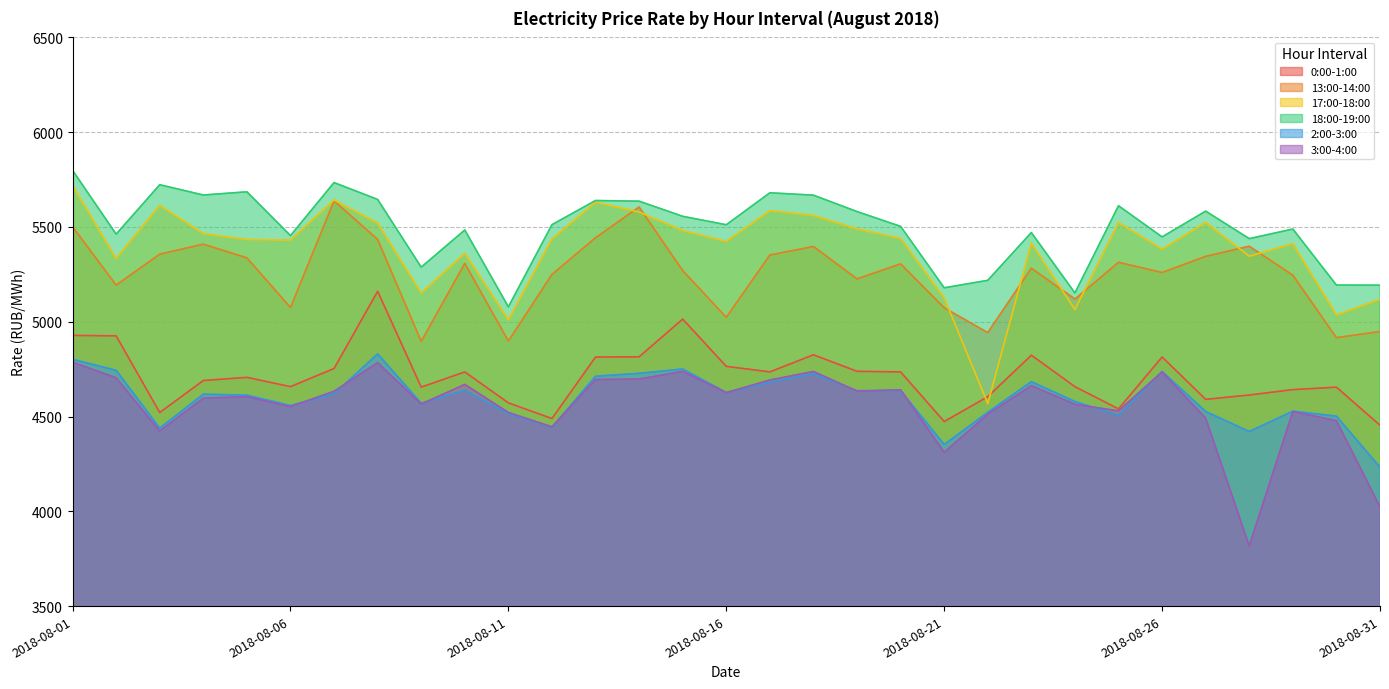

Reading left to right, transcribe all the data shown in this chart.

0:00-1:00: 2018-08-01=4928.1	2018-08-02=4925.5	2018-08-03=4521.1	2018-08-04=4690.0	2018-08-05=4706.6	2018-08-06=4657.6	2018-08-07=4753.3	2018-08-08=5160.6	2018-08-09=4655.1	2018-08-10=4735.2	2018-08-11=4572.0	2018-08-12=4489.3	2018-08-13=4813.9	2018-08-14=4815.0	2018-08-15=5013.9	2018-08-16=4764.6	2018-08-17=4735.5	2018-08-18=4825.7	2018-08-19=4738.5	2018-08-20=4735.3	2018-08-21=4473.5	2018-08-22=4604.6	2018-08-23=4823.5	2018-08-24=4657.5	2018-08-25=4540.1	2018-08-26=4814.1	2018-08-27=4590.6	2018-08-28=4613.5	2018-08-29=4642.0	2018-08-30=4654.8	2018-08-31=4454.1
13:00-14:00: 2018-08-01=5500.9	2018-08-02=5193.3	2018-08-03=5356.6	2018-08-04=5409.2	2018-08-05=5337.1	2018-08-06=5075.0	2018-08-07=5637.6	2018-08-08=5434.4	2018-08-09=4896.6	2018-08-10=5307.9	2018-08-11=4898.2	2018-08-12=5249.5	2018-08-13=5443.2	2018-08-14=5605.2	2018-08-15=5269.9	2018-08-16=5023.2	2018-08-17=5352.1	2018-08-18=5397.0	2018-08-19=5226.1	2018-08-20=5305.6	2018-08-21=5073.6	2018-08-22=4942.7	2018-08-23=5282.4	2018-08-24=5119.6	2018-08-25=5313.6	2018-08-26=5259.7	2018-08-27=5345.0	2018-08-28=5398.4	2018-08-29=5245.7	2018-08-30=4916.0	2018-08-31=4948.5
17:00-18:00: 2018-08-01=5717.7	2018-08-02=5334.0	2018-08-03=5613.6	2018-08-04=5464.7	2018-08-05=5433.8	2018-08-06=5430.5	2018-08-07=5642.6	2018-08-08=5520.9	2018-08-09=5151.3	2018-08-10=5360.9	2018-08-11=5010.6	2018-08-12=5436.8	2018-08-13=5630.6	2018-08-14=5578.8	2018-08-15=5481.3	2018-08-16=5423.4	2018-08-17=5586.1	2018-08-18=5560.9	2018-08-19=5489.7	2018-08-20=5439.5	2018-08-21=5125.4	2018-08-22=4568.1	2018-08-23=5414.4	2018-08-24=5064.6	2018-08-25=5523.4	2018-08-26=5382.9	2018-08-27=5523.9	2018-08-28=5345.6	2018-08-29=5411.9	2018-08-30=5036.3	2018-08-31=5117.7
18:00-19:00: 2018-08-01=5798.5	2018-08-02=5462.0	2018-08-03=5722.8	2018-08-04=5668.5	2018-08-05=5685.4	2018-08-06=5454.5	2018-08-07=5734.1	2018-08-08=5645.1	2018-08-09=5287.8	2018-08-10=5484.0	2018-08-11=5078.5	2018-08-12=5512.0	2018-08-13=5639.5	2018-08-14=5636.1	2018-08-15=5556.1	2018-08-16=5511.7	2018-08-17=5680.3	2018-08-18=5667.8	2018-08-19=5581.1	2018-08-20=5503.1	2018-08-21=5179.2	2018-08-22=5218.4	2018-08-23=5470.5	2018-08-24=5151.7	2018-08-25=5611.9	2018-08-26=5447.4	2018-08-27=5583.4	2018-08-28=5438.4	2018-08-29=5489.0	2018-08-30=5193.4	2018-08-31=5192.8
2:00-3:00: 2018-08-01=4801.8	2018-08-02=4743.9	2018-08-03=4438.8	2018-08-04=4617.9	2018-08-05=4612.9	2018-08-06=4558.0	2018-08-07=4619.3	2018-08-08=4830.6	2018-08-09=4570.0	2018-08-10=4638.9	2018-08-11=4515.2	2018-08-12=4442.9	2018-08-13=4712.7	2018-08-14=4727.9	2018-08-15=4750.7	2018-08-16=4626.9	2018-08-17=4681.2	2018-08-18=4725.5	2018-08-19=4636.5	2018-08-20=4636.6	2018-08-21=4352.3	2018-08-22=4522.2	2018-08-23=4683.9	2018-08-24=4579.2	2018-08-25=4505.9	2018-08-26=4737.8	2018-08-27=4526.6	2018-08-28=4420.8	2018-08-29=4528.2	2018-08-30=4501.9	2018-08-31=4233.0
3:00-4:00: 2018-08-01=4786.4	2018-08-02=4704.3	2018-08-03=4423.5	2018-08-04=4597.0	2018-08-05=4604.5	2018-08-06=4552.2	2018-08-07=4633.2	2018-08-08=4784.2	2018-08-09=4565.9	2018-08-10=4669.4	2018-08-11=4521.6	2018-08-12=4445.6	2018-08-13=4695.4	2018-08-14=4697.8	2018-08-15=4737.9	2018-08-16=4626.2	2018-08-17=4692.7	2018-08-18=4737.8	2018-08-19=4634.1	2018-08-20=4640.8	2018-08-21=4311.4	2018-08-22=4512.4	2018-08-23=4663.2	2018-08-24=4564.1	2018-08-25=4530.0	2018-08-26=4735.4	2018-08-27=4491.5	2018-08-28=3817.3	2018-08-29=4526.2	2018-08-30=4478.1	2018-08-31=4023.4